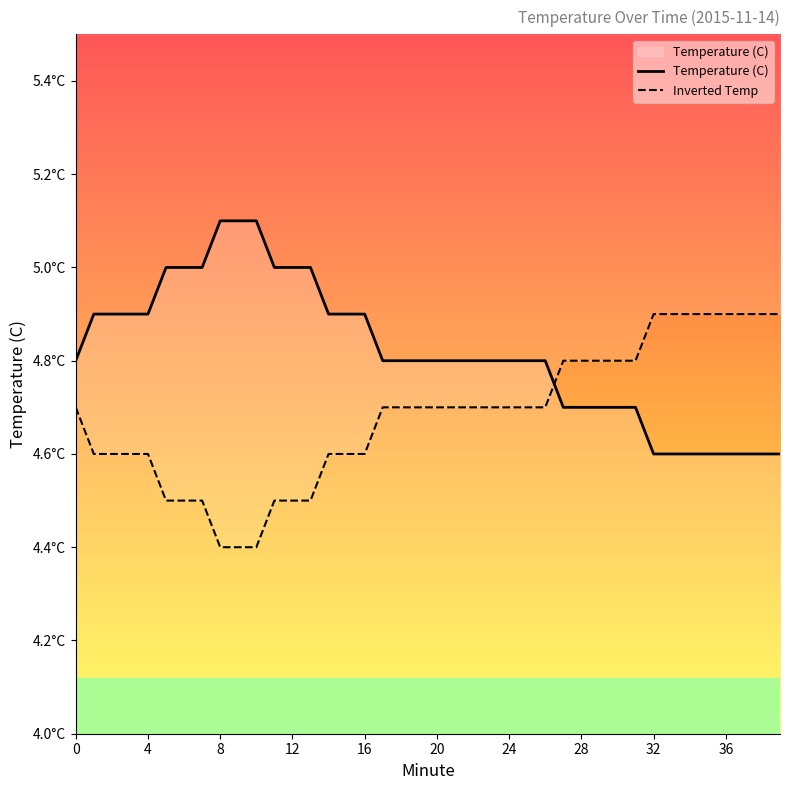

Which series has the largest range (max minus min)?

Temperature (C)